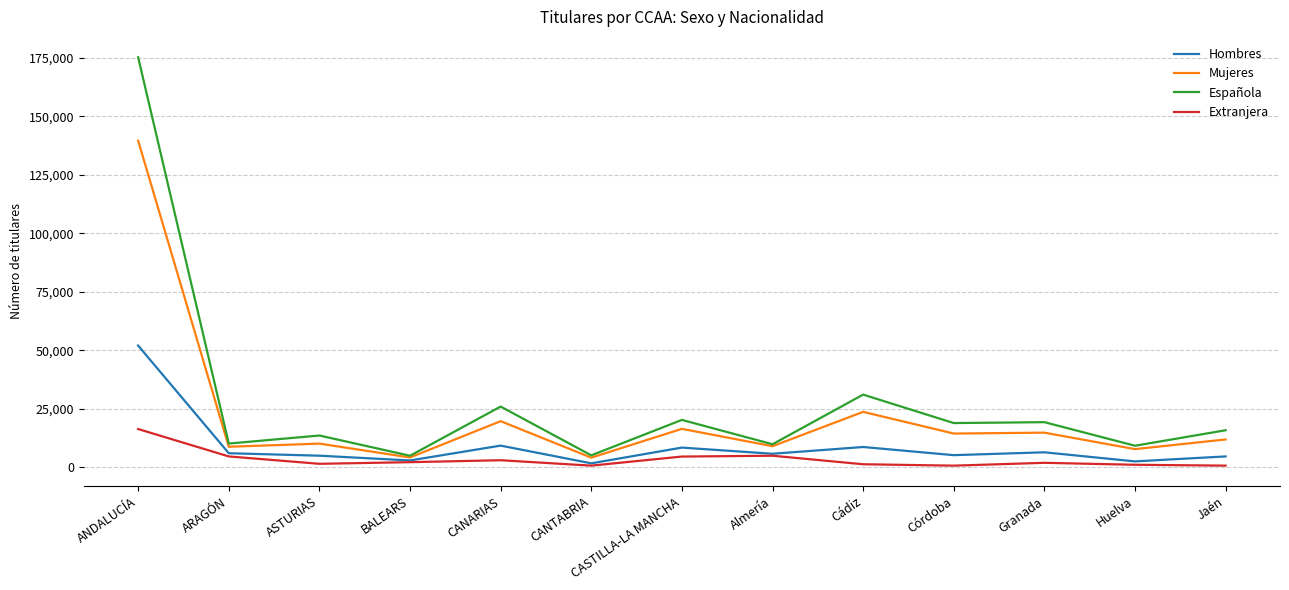

What is the difference between the second highest and second lowest values in the Hombres series?

6743